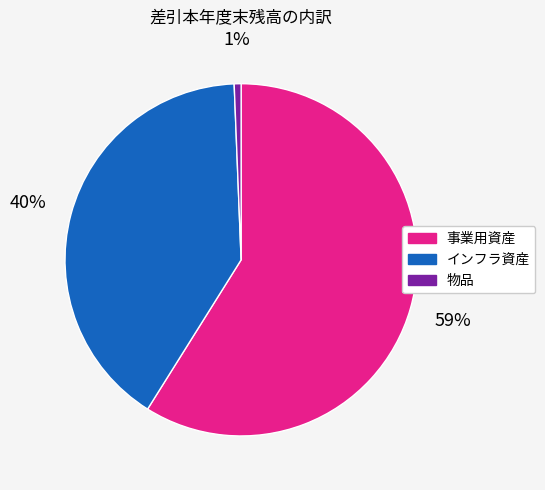

How many slices are in this pie chart?

3